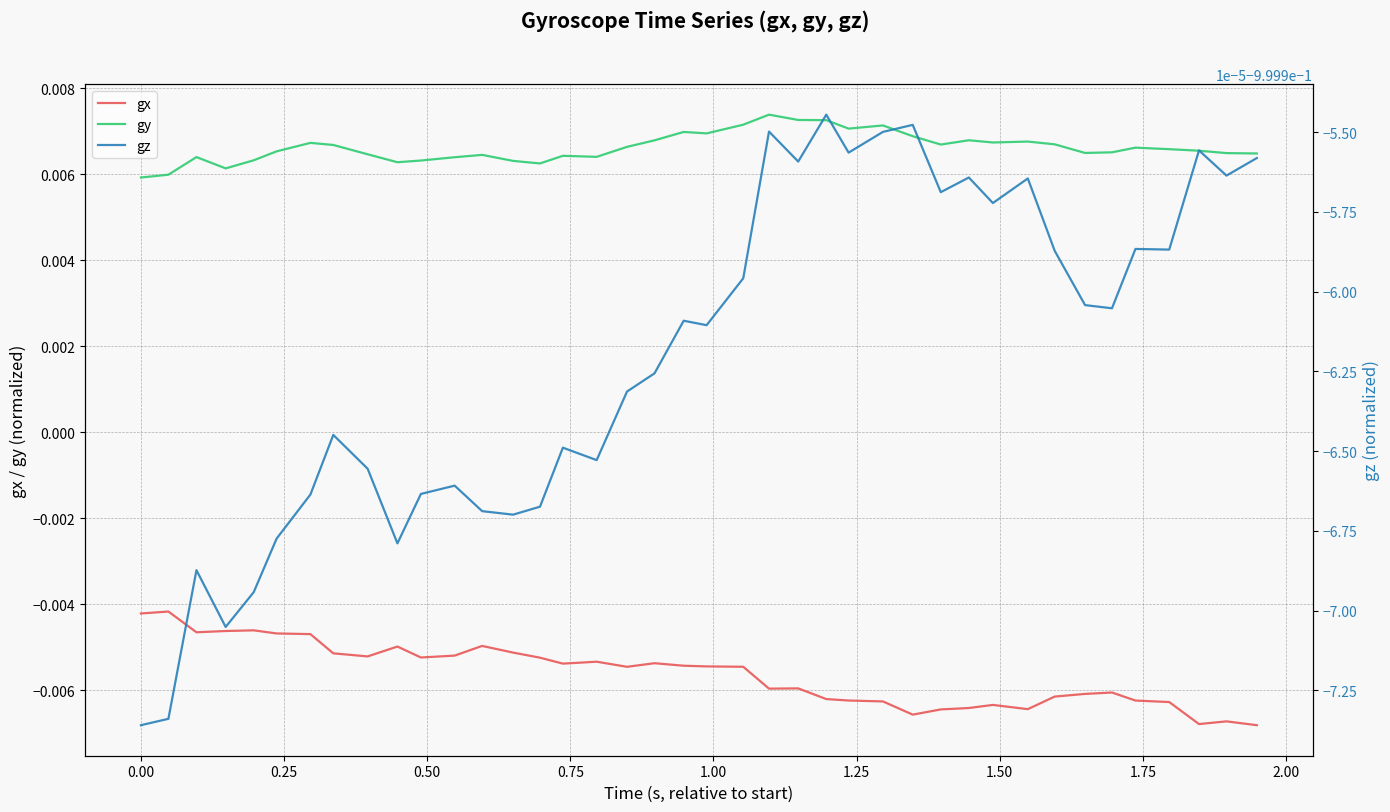

At how many categories does at least one series exceed 0?

40